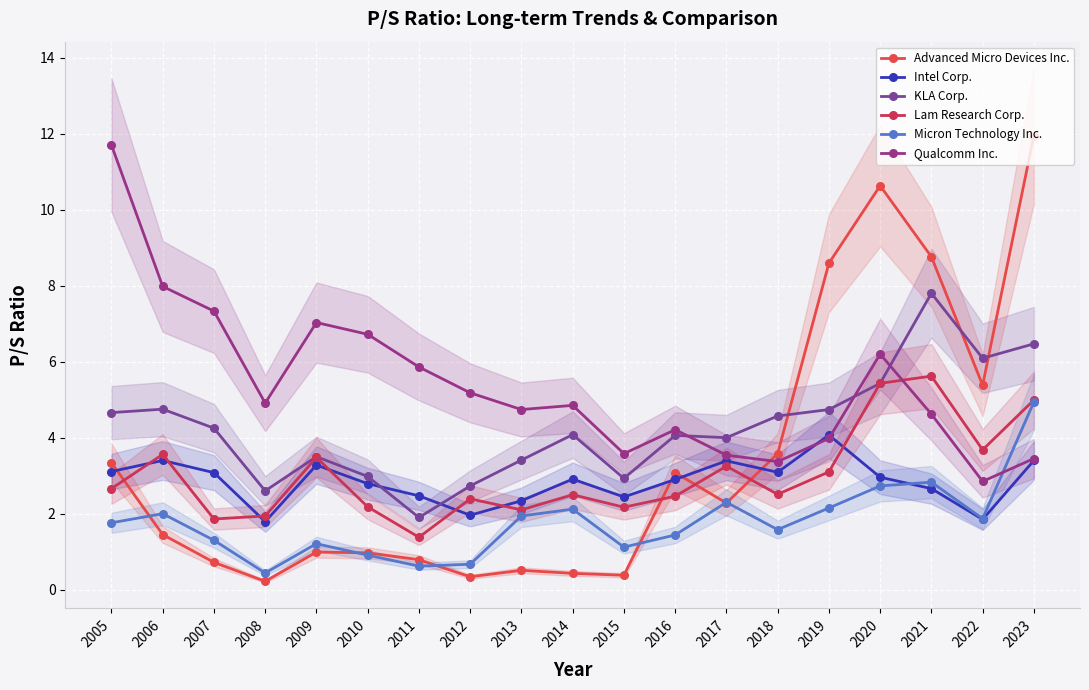

At how many categories does at least one series exceed 2?

19